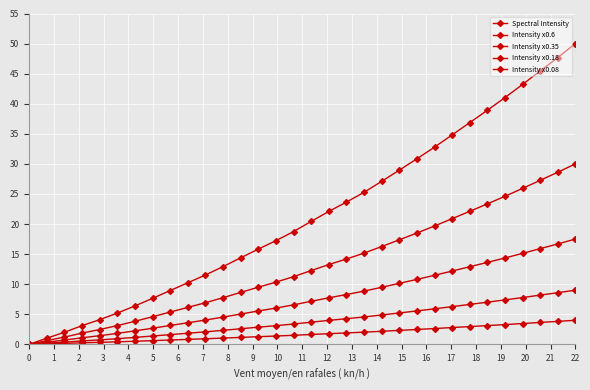

How many values in Spectral Intensity are above zero?

31